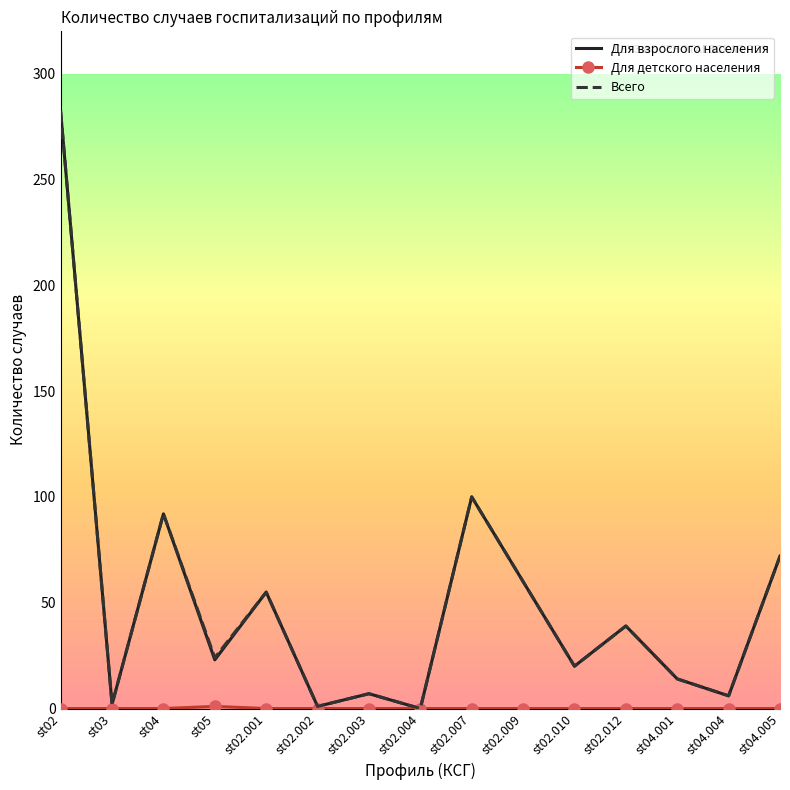

The Для взрослого населения series shows 58 at st02.007. True or false?

False